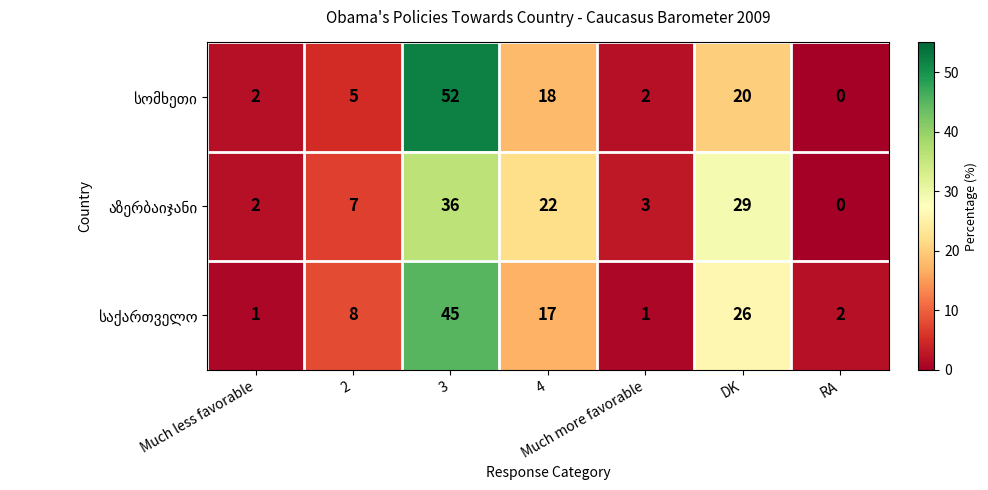

At how many categories does at least one series exceed 20?

3